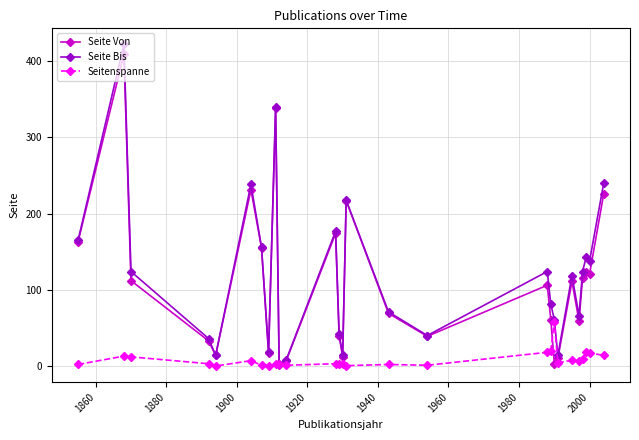

What are all the series names shown in the legend?

Seite Von, Seite Bis, Seitenspanne